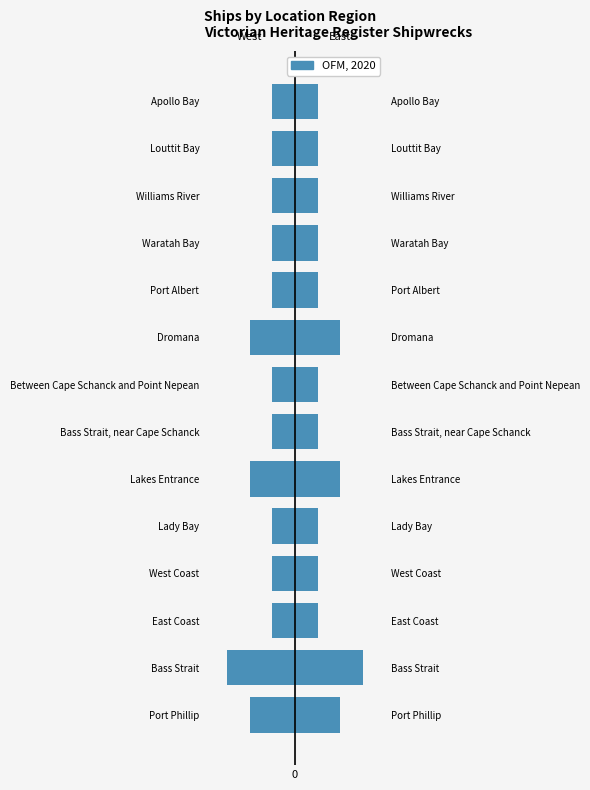

Reading right to left, list all the values displayed in this chart.

-1	-1	-1	-1	-1	-2	-1	-1	-2	-1	-1	-1	-3	-2